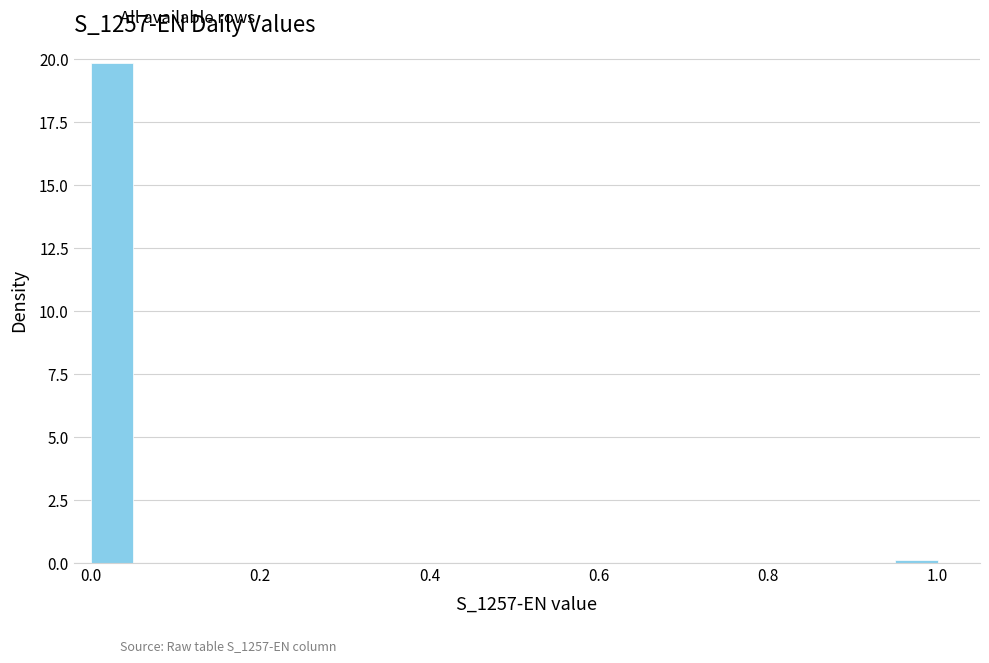

Read against the x-axis, roughly where is the centre of the tallest bar?

0.02